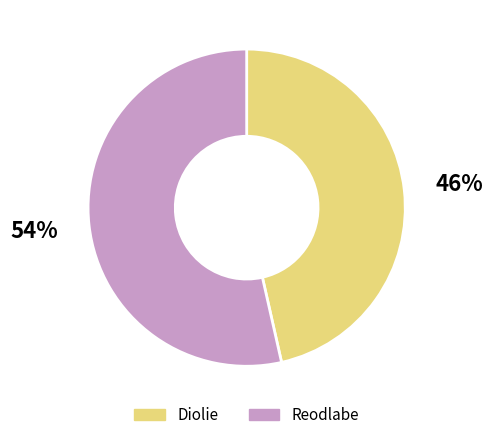

How many slices are in this pie chart?

2